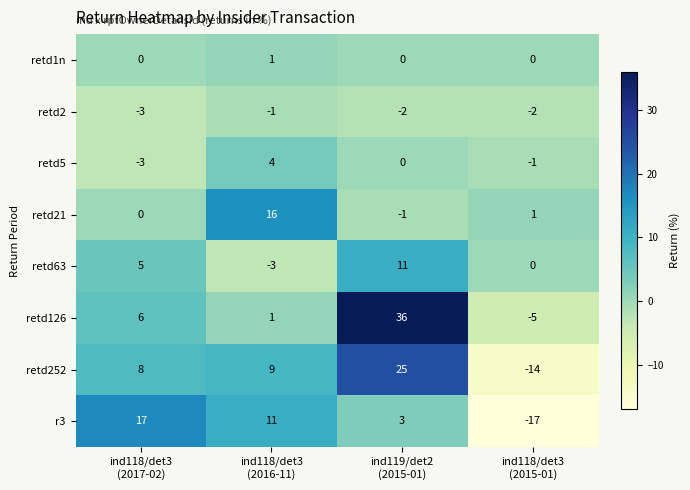

List the series in order of their peak value, lowest first.

retd2, retd1n, retd5, retd63, retd21, r3, retd252, retd126